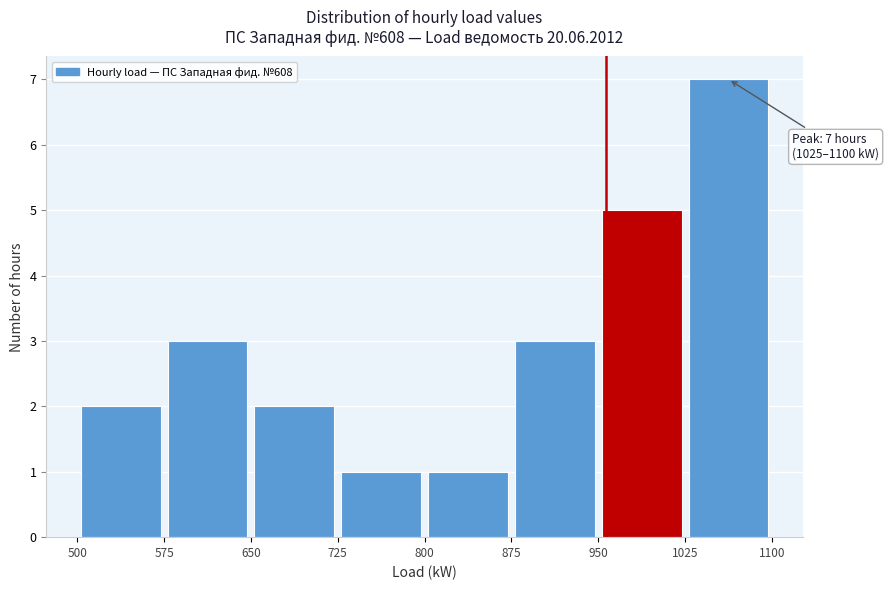

Over which range of the x-axis is the bar tallest?

1025 to 1100